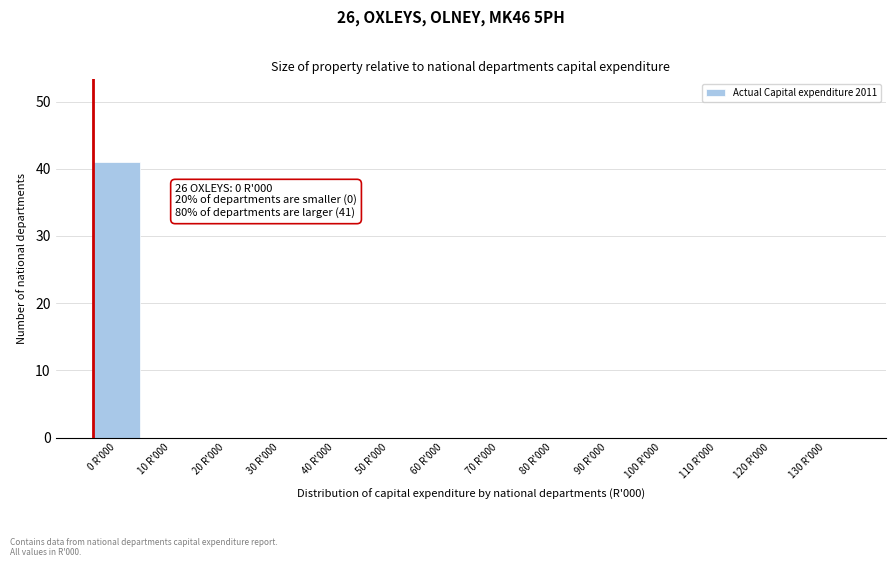

Reading left to right, extract all data points from this chart.

0 R'000=41	10 R'000=0	20 R'000=0	30 R'000=0	40 R'000=0	50 R'000=0	60 R'000=0	70 R'000=0	80 R'000=0	90 R'000=0	100 R'000=0	110 R'000=0	120 R'000=0	130 R'000=0